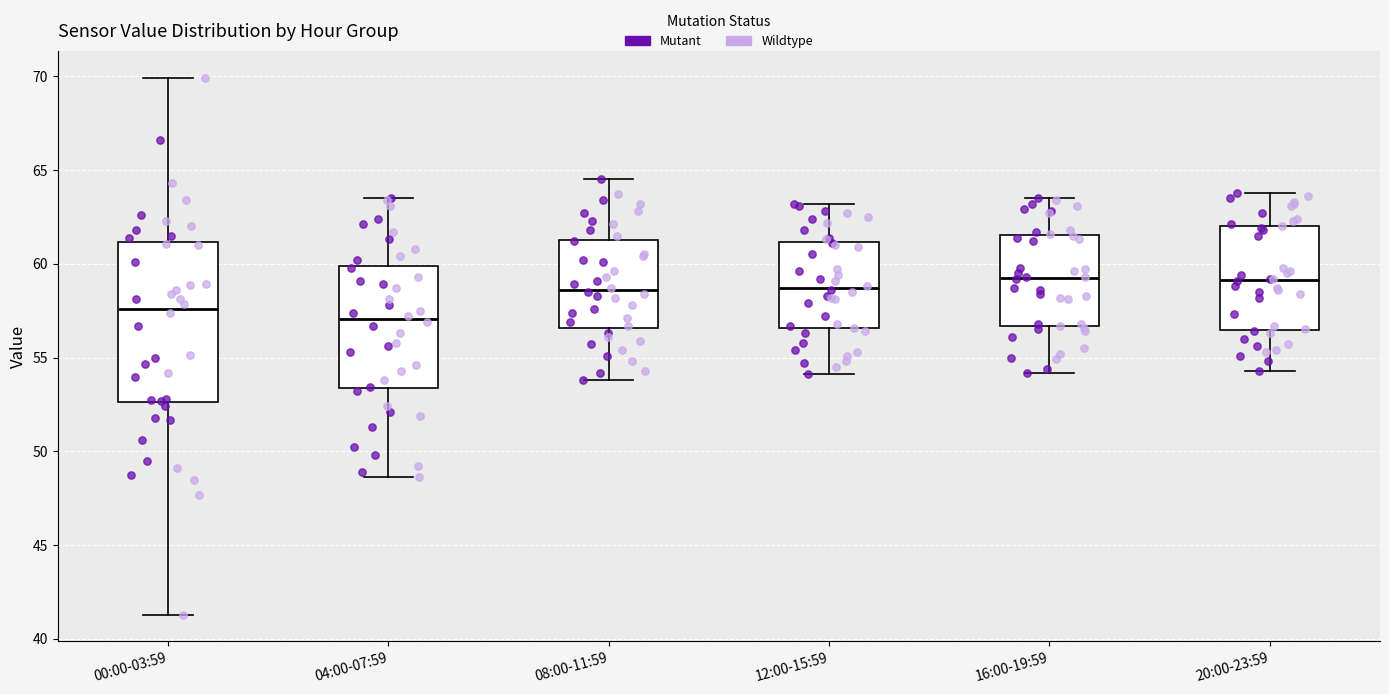

Where does the upper whisker of the box for 00:00-03:59 end on the y-axis? The values are not printed on the chart, so give them approximately, as read against the axis.

70.0